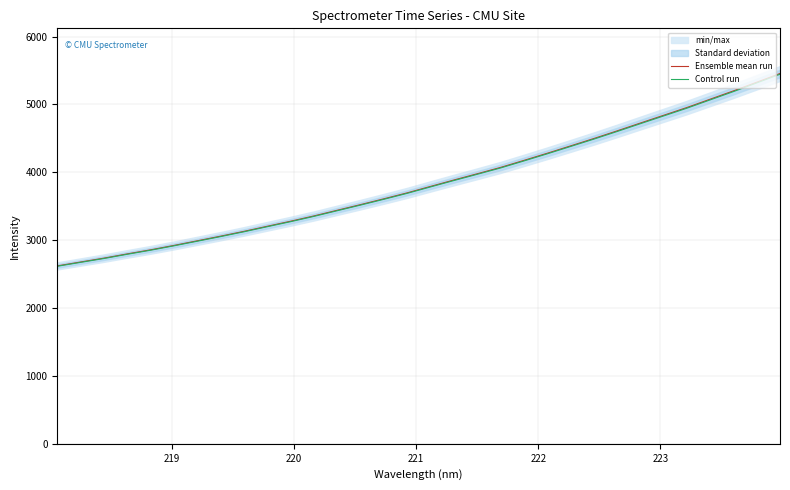

True or false: Ensemble mean run and Control run cross at least once.

False